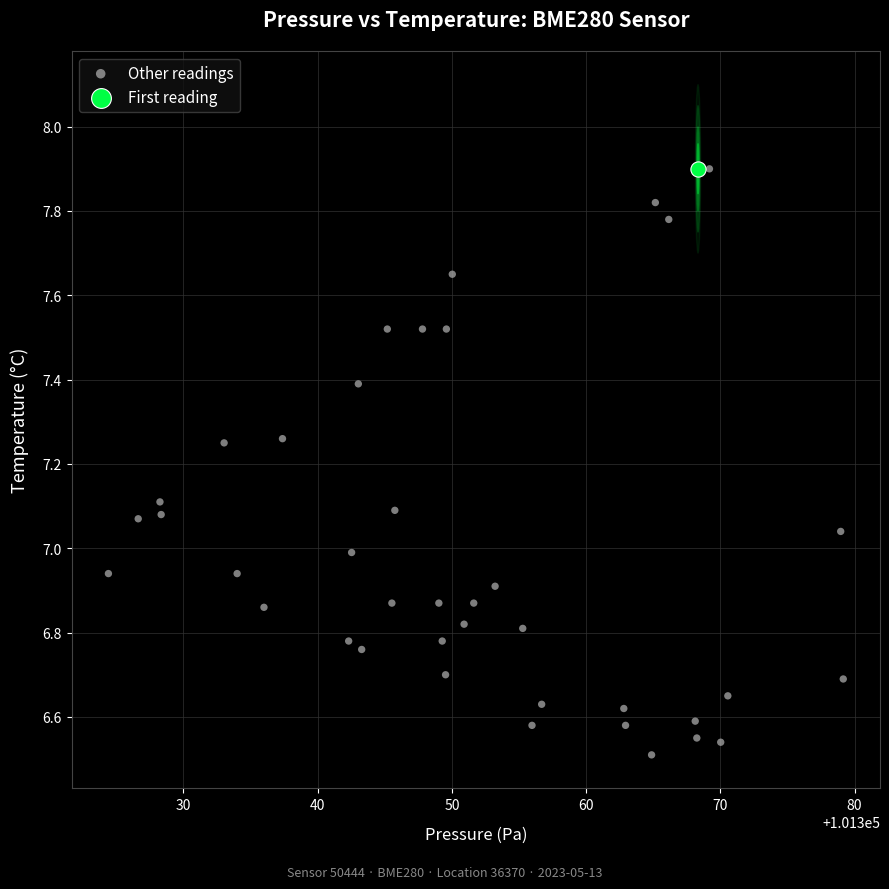

What are all the series names shown in the legend?

Other readings, First reading